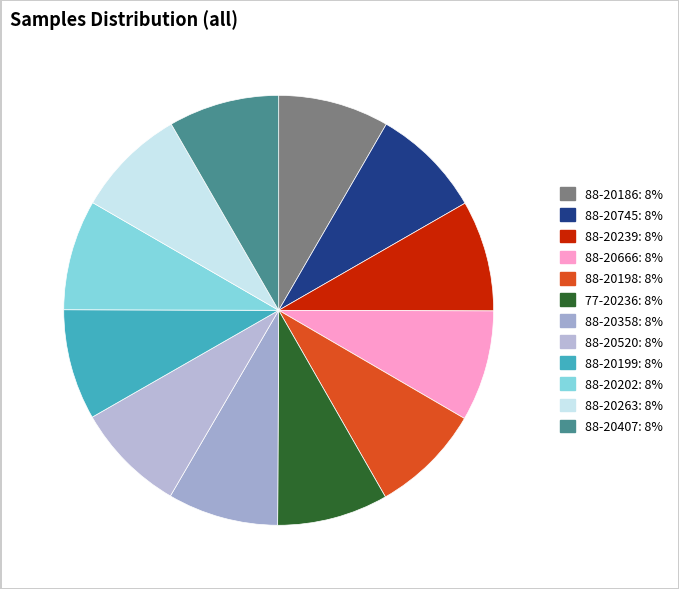

Rank the categories by value from lowest to highest.

88-20202, 88-20520, 88-20263, 88-20199, 88-20358, 88-20407, 88-20198, 88-20186, 88-20666, 77-20236, 88-20239, 88-20745